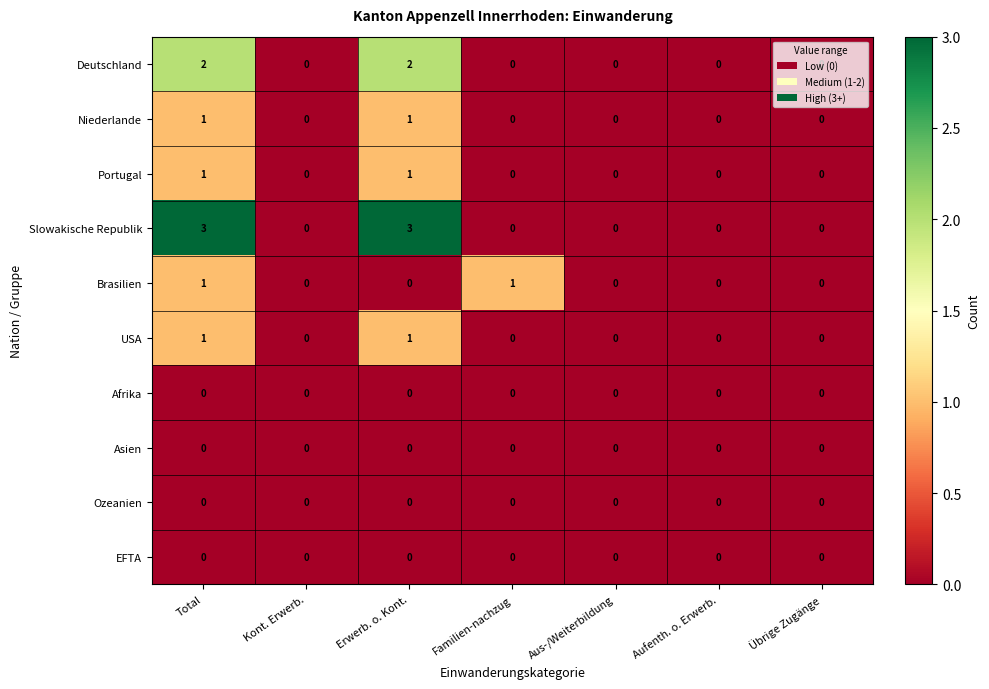

Which series has the largest range (max minus min)?

Slowakische Republik